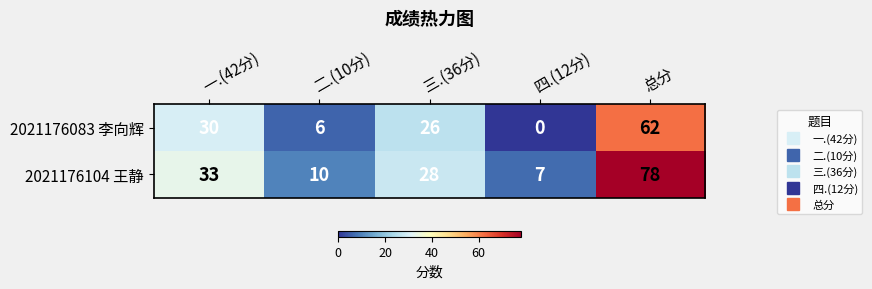

True or false: 2021176104 王静 has a value of 33 at 一.(42分).

True